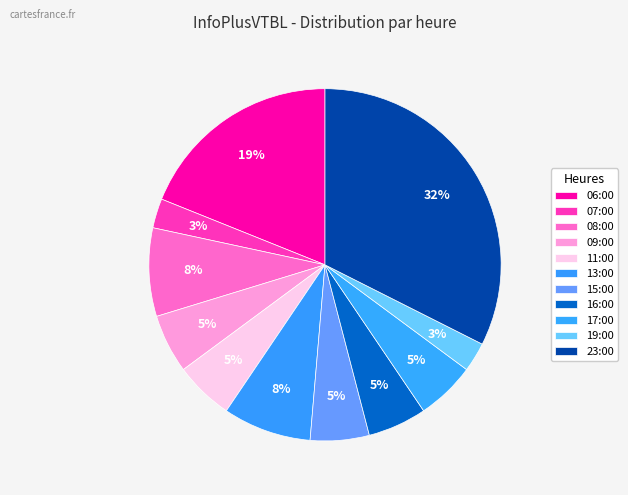

To the nearest percent, what is the difference between the largest and smallest slice percentages?

30%